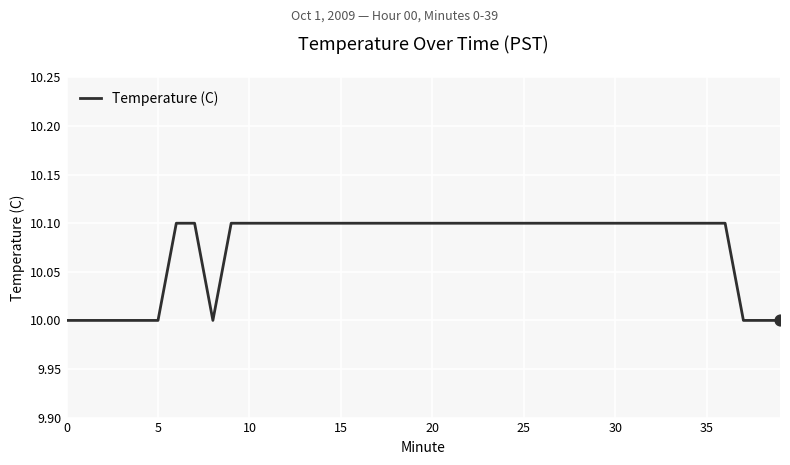

What is the greatest value displayed?

10.1